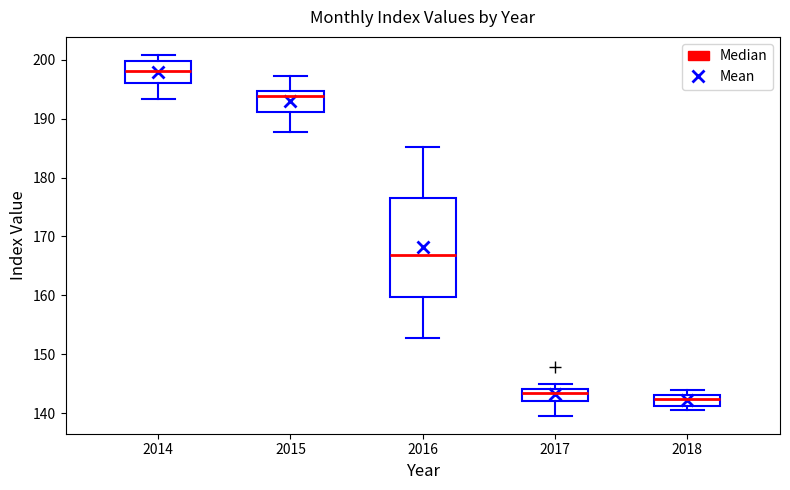

Which box has the lowest median line?

2018